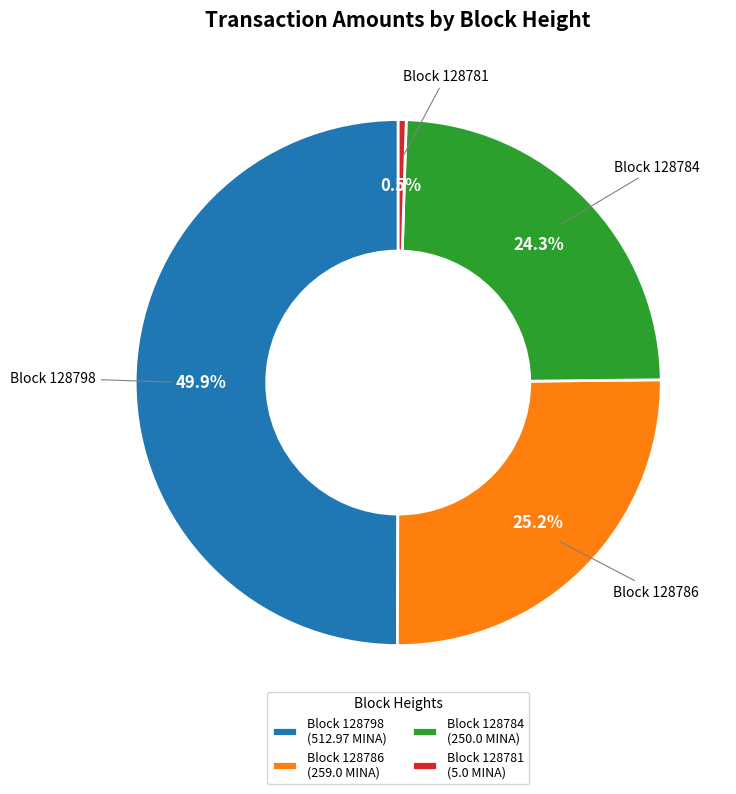

To the nearest percent, what is the average slice percentage?

25%